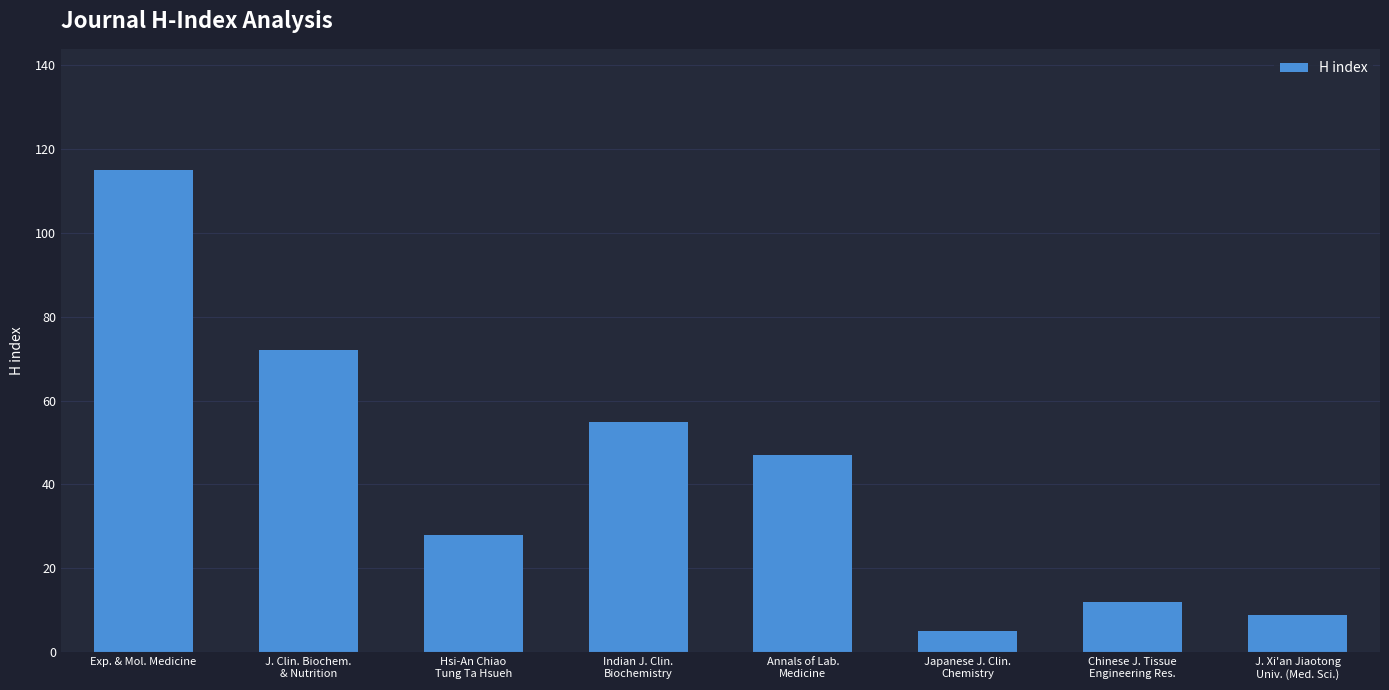

Which label corresponds to the largest value in the chart?

Exp. & Mol. Medicine